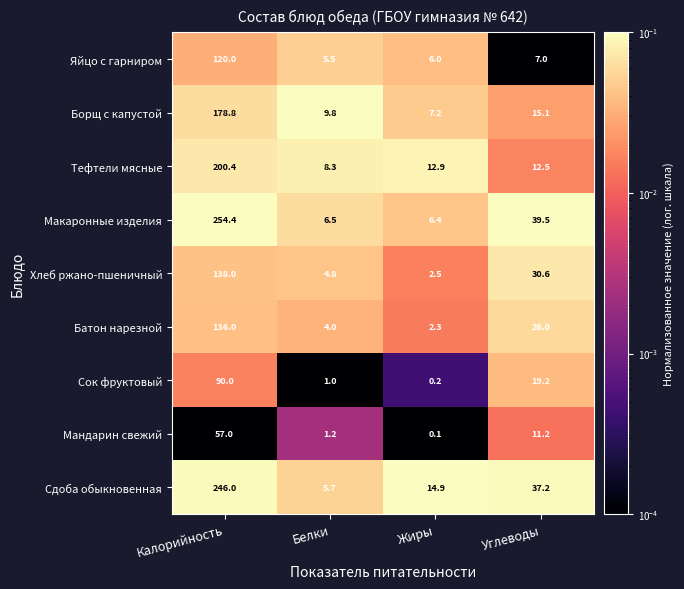

What is the lowest value of the Яйцо с гарниром series?

5.5